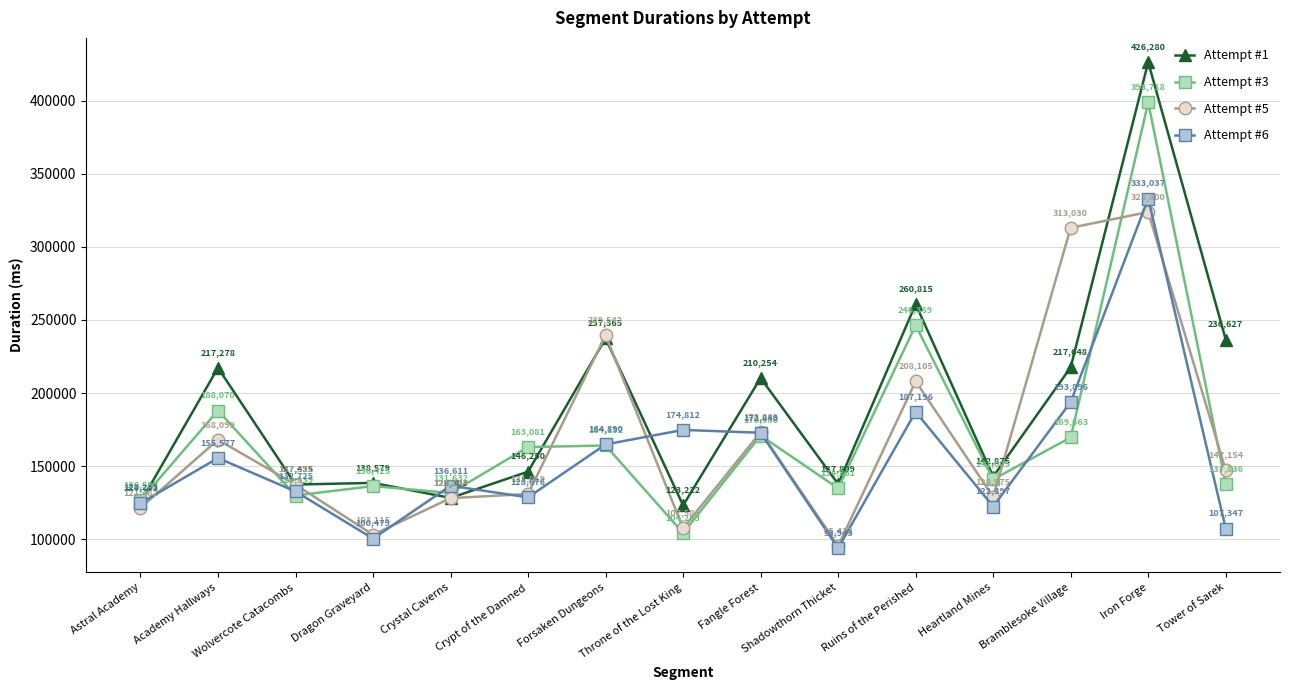

Is this an area chart (filled region under the line)?

No